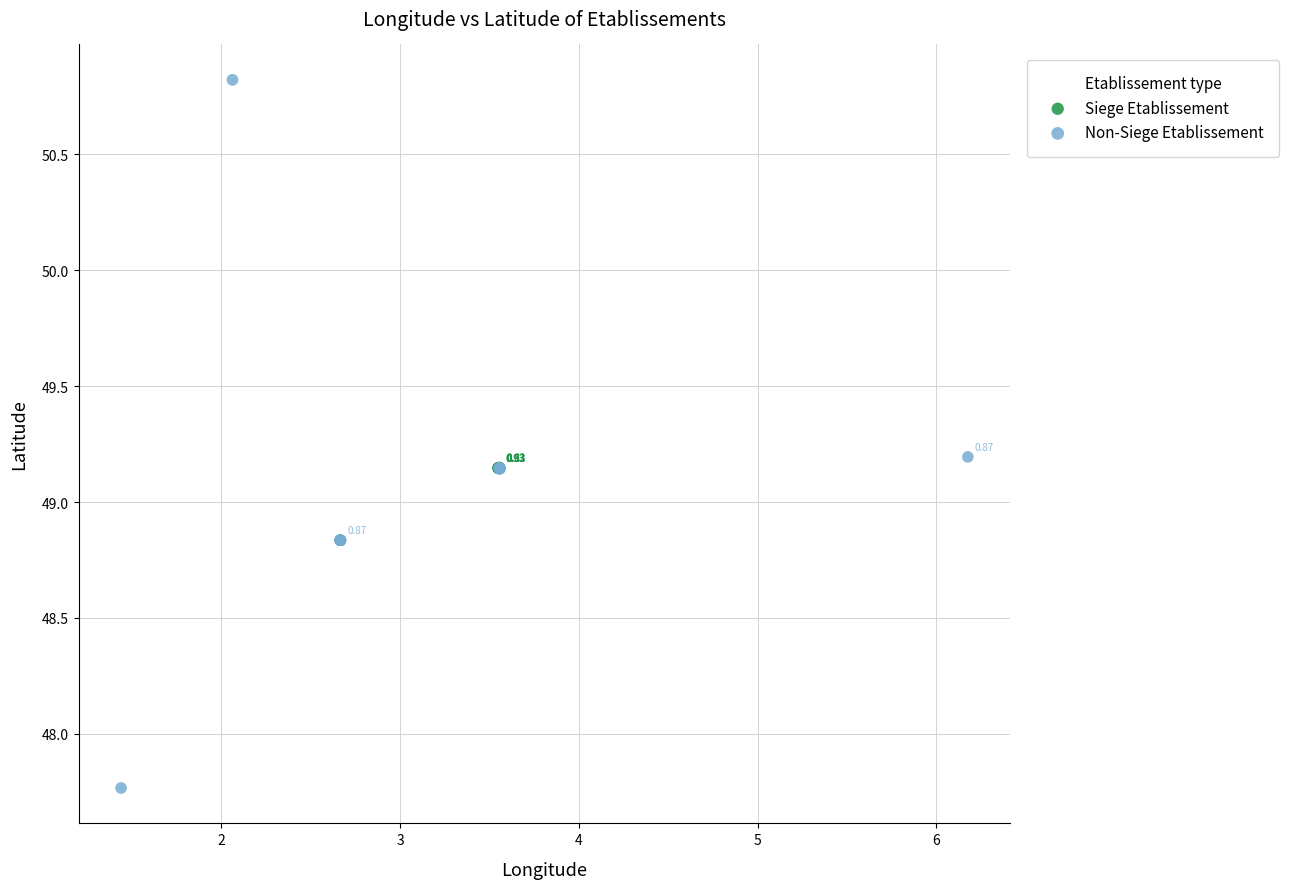

Which series has the largest Y range (max minus min)?

Non-Siege Etablissement